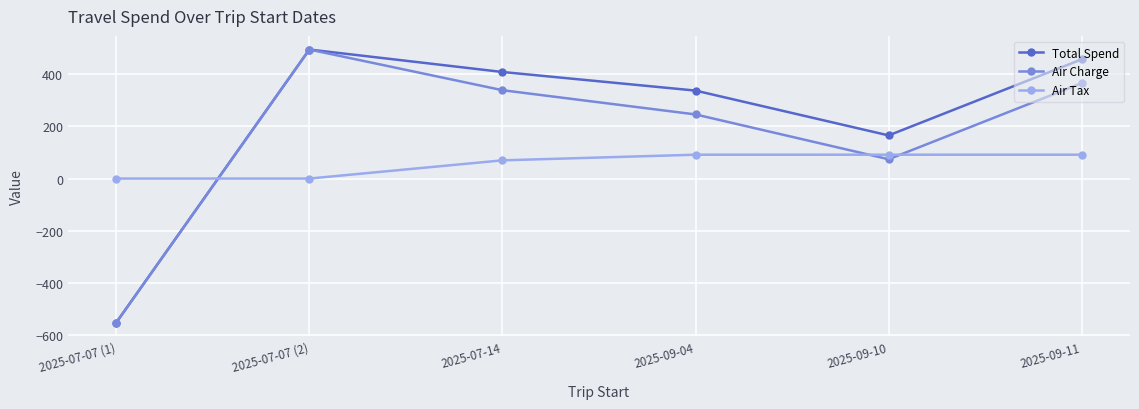

At which label does Total Spend first exceed 408?

2025-07-07 (2)